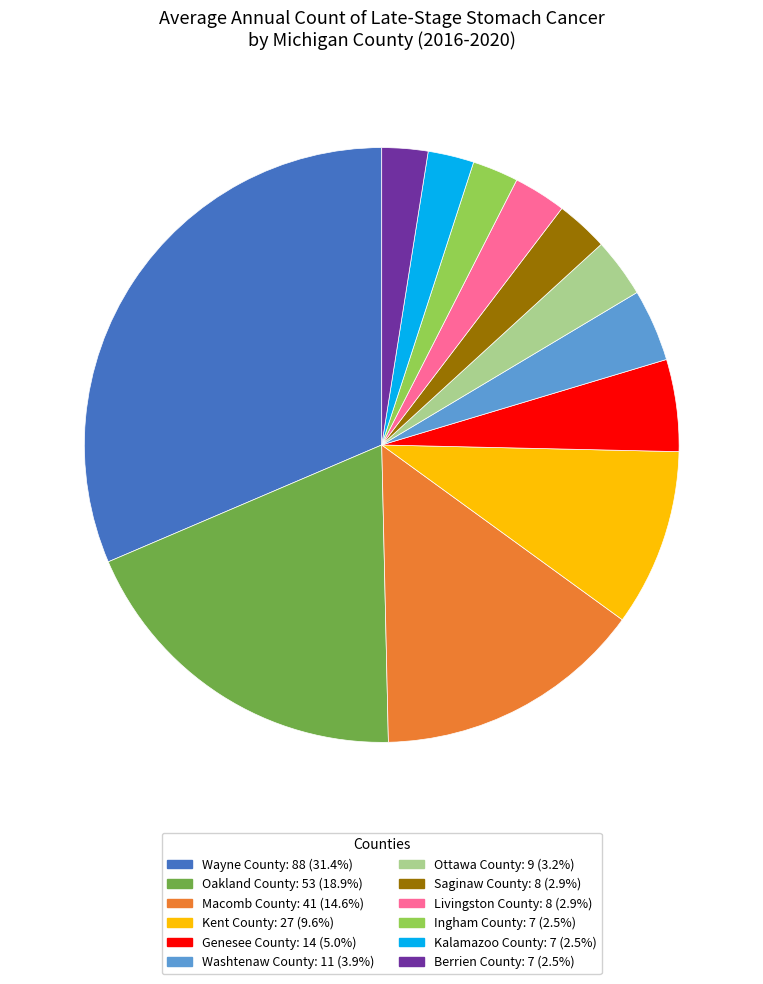

Does Macomb County represent more than half of the total?

No